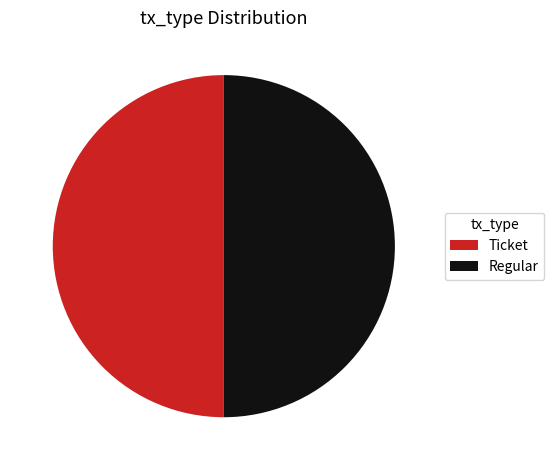

What is the ratio of the value at Ticket to the value at Regular?

1.0